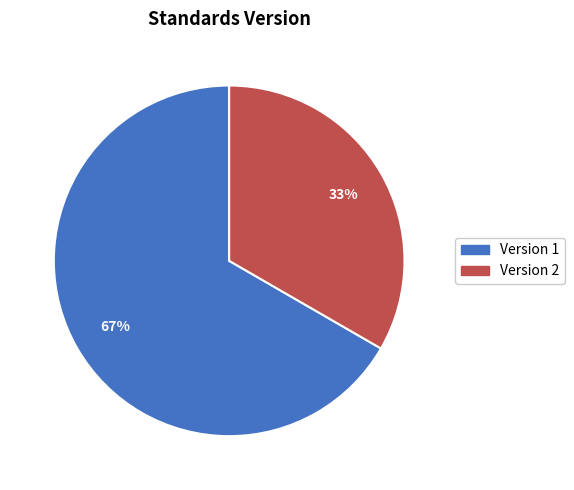

To the nearest percent, what is the average slice percentage?

50%